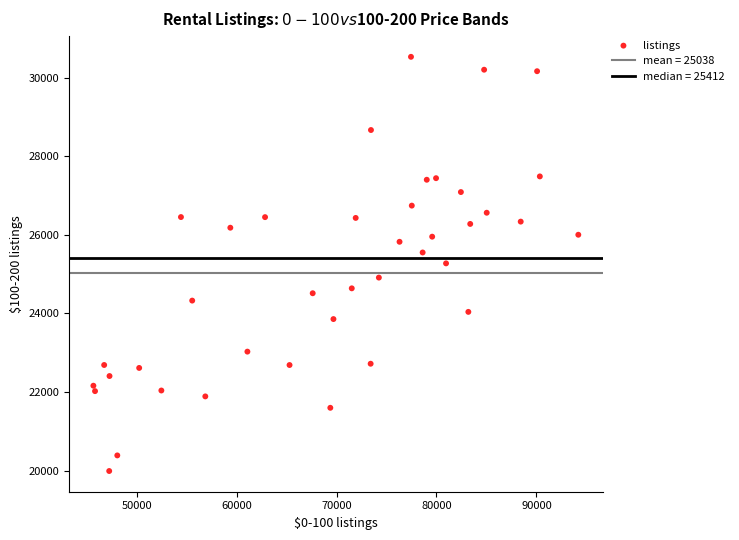

What is the range of Y values (max minus min)?

10536